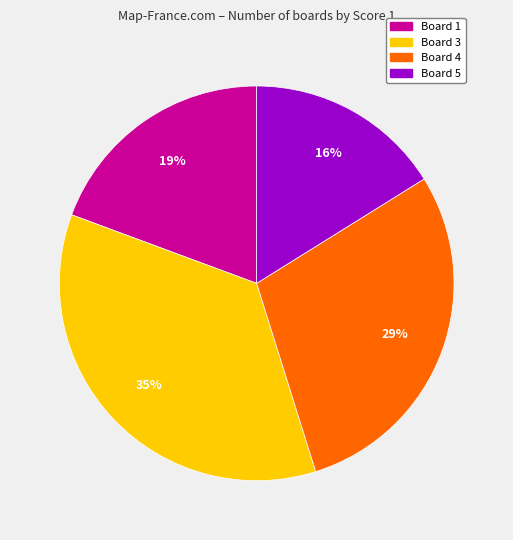

What is the largest slice in the pie chart?

Board 3